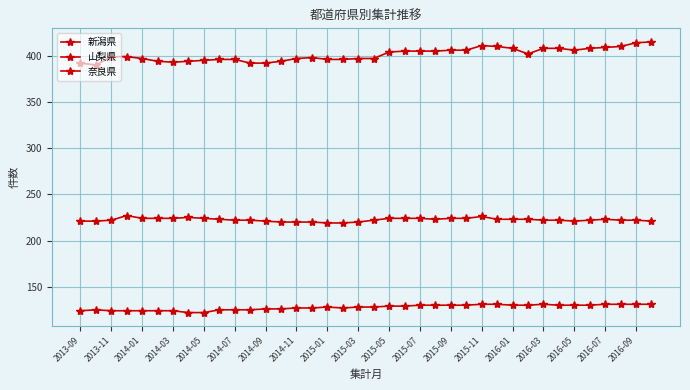

Rank the series by their maximum value, from highest to lowest.

新潟県, 奈良県, 山梨県